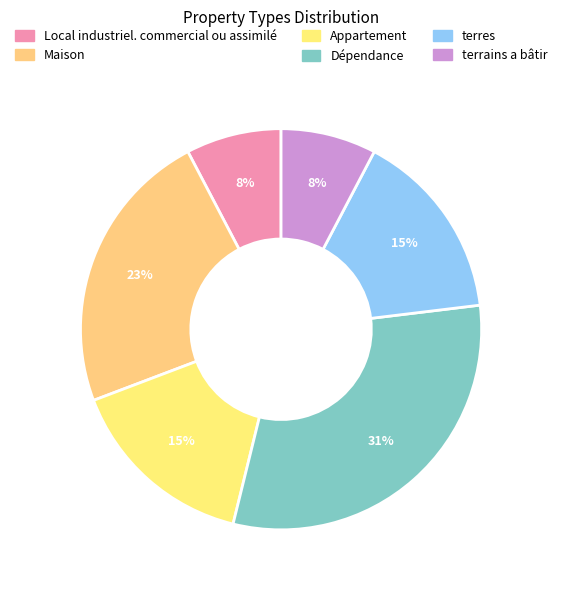

Which slice is the smallest?

Local industriel. commercial ou assimilé